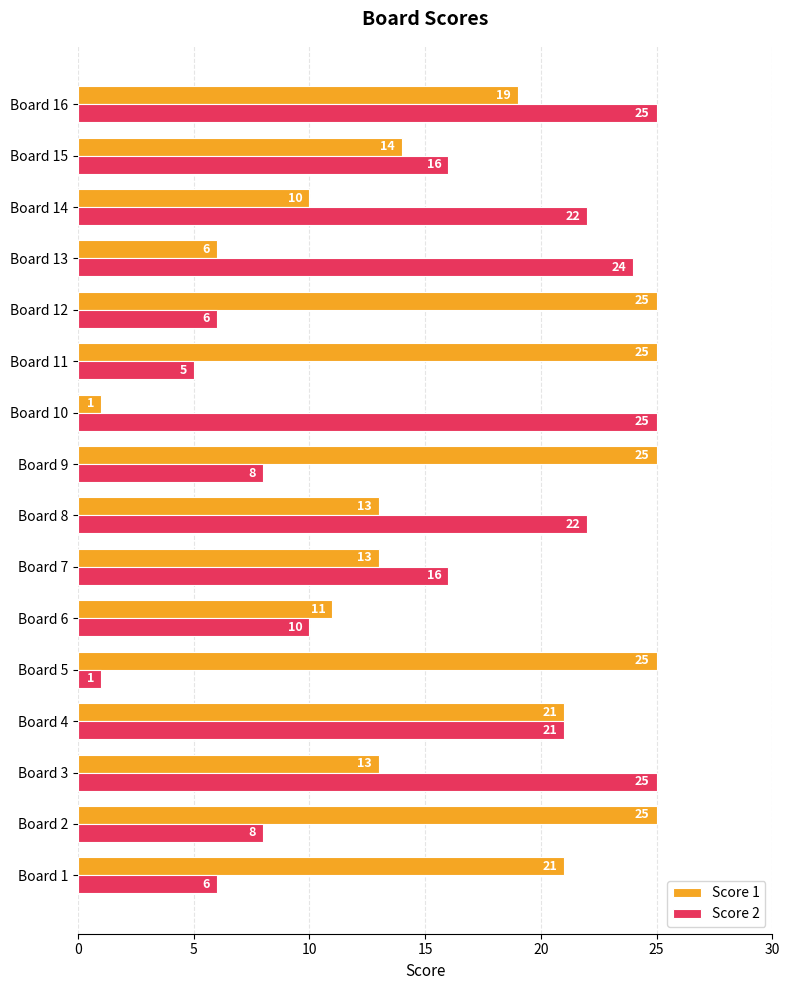

What is the spread (max minus min) of values at Board 7?

3